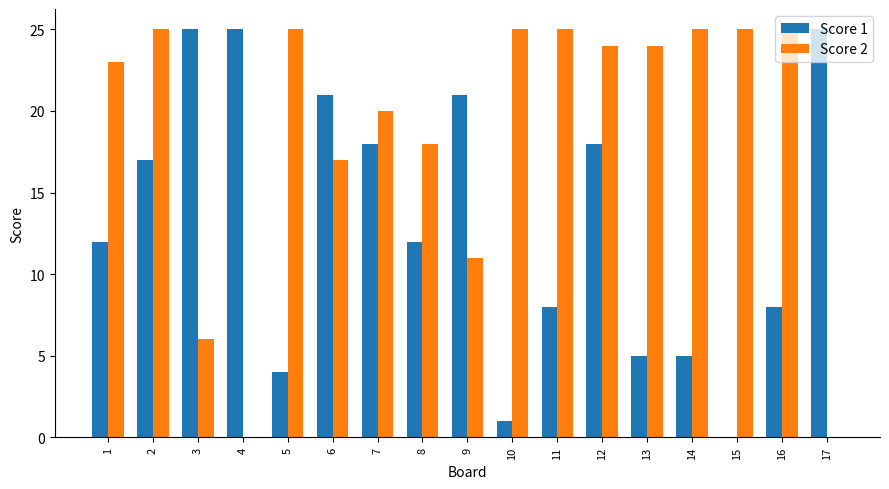

What is the total value across all series at 6?

38